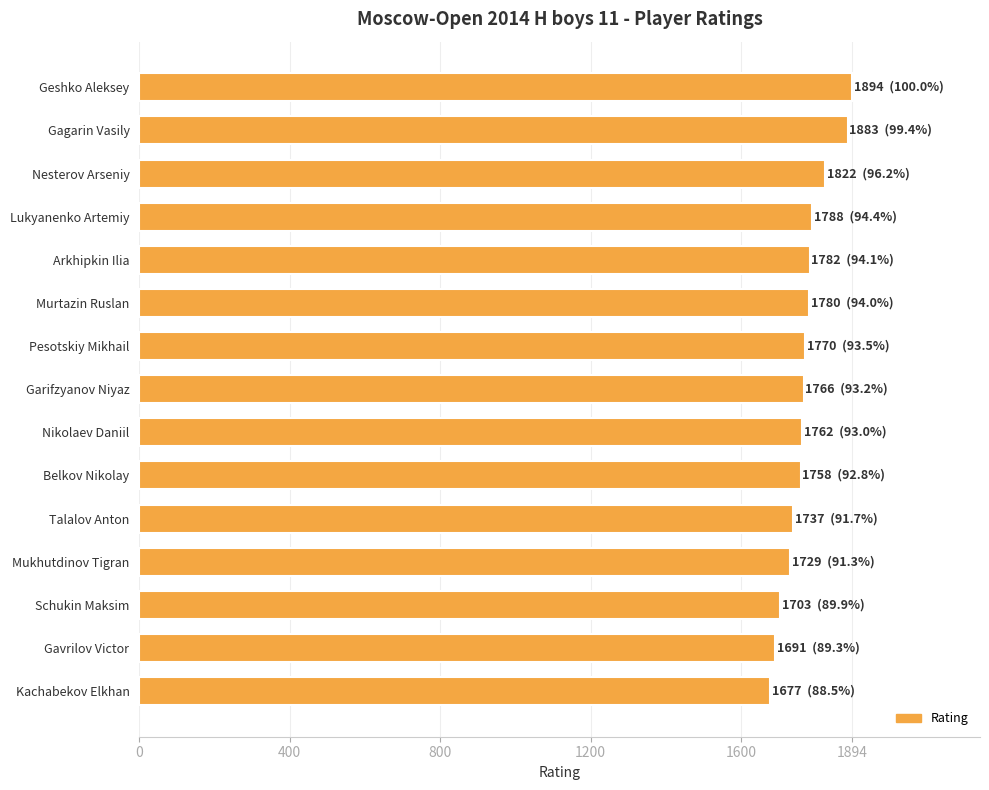

What is the difference between the second highest and second lowest values?

192